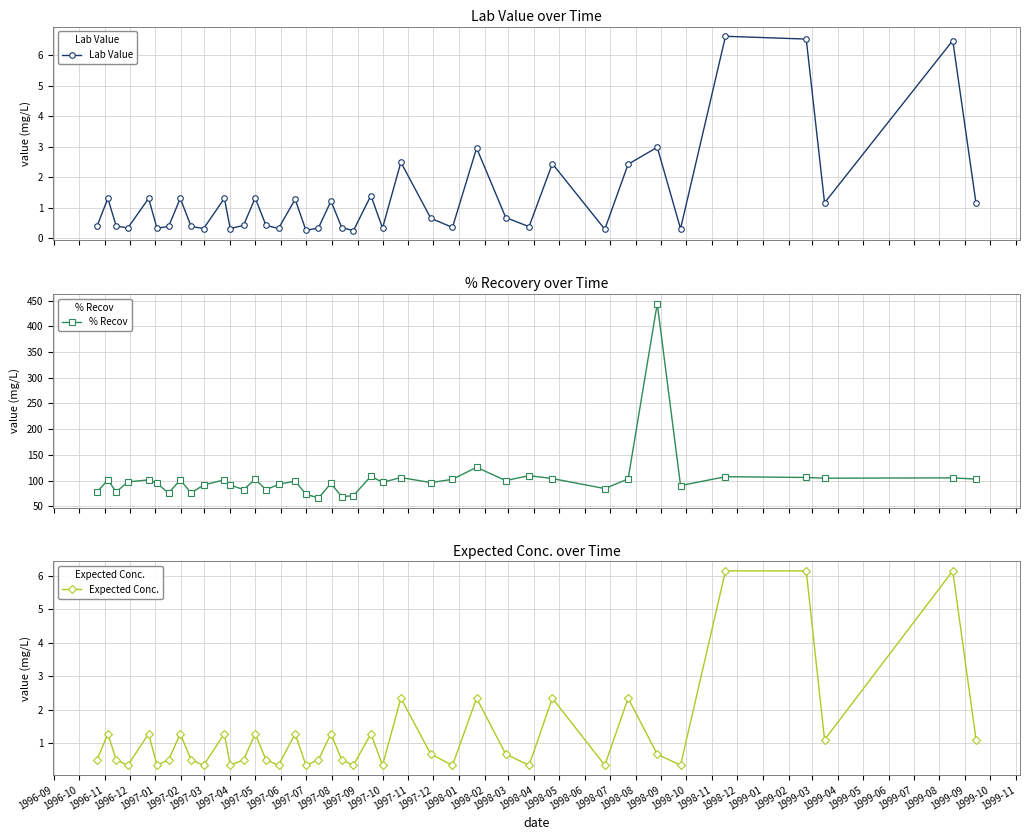

How many interior local valleys does the Lab Value series have?

13